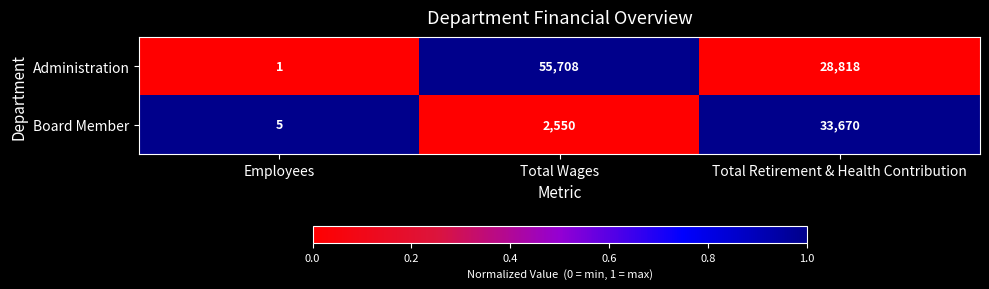

Which series has the widest spread of values?

Administration